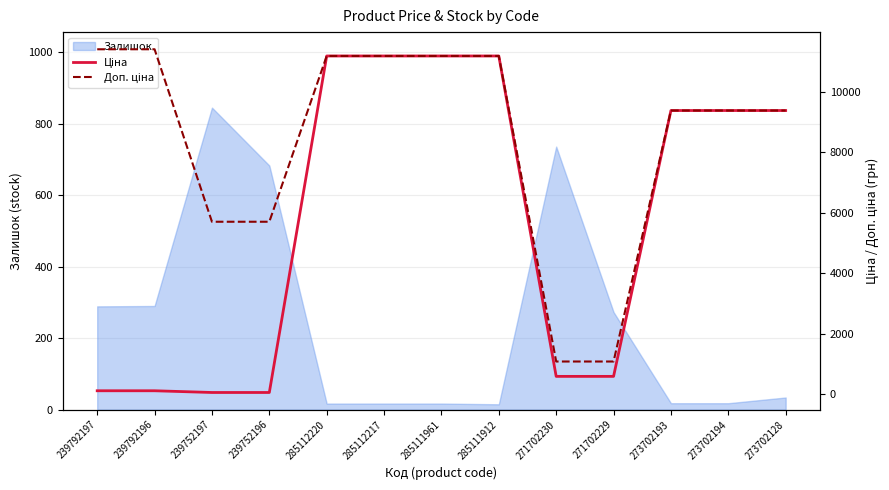

Between 285112217 and 273702128, which series saw the biggest shift?

Ціна